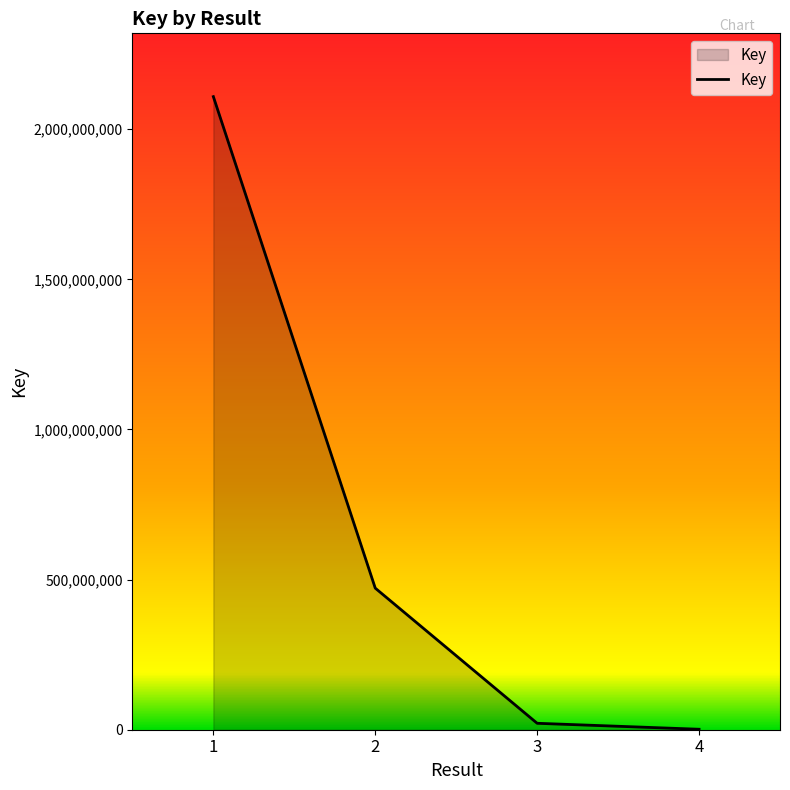

True or false: the data has more than 0 interior local peaks.

False